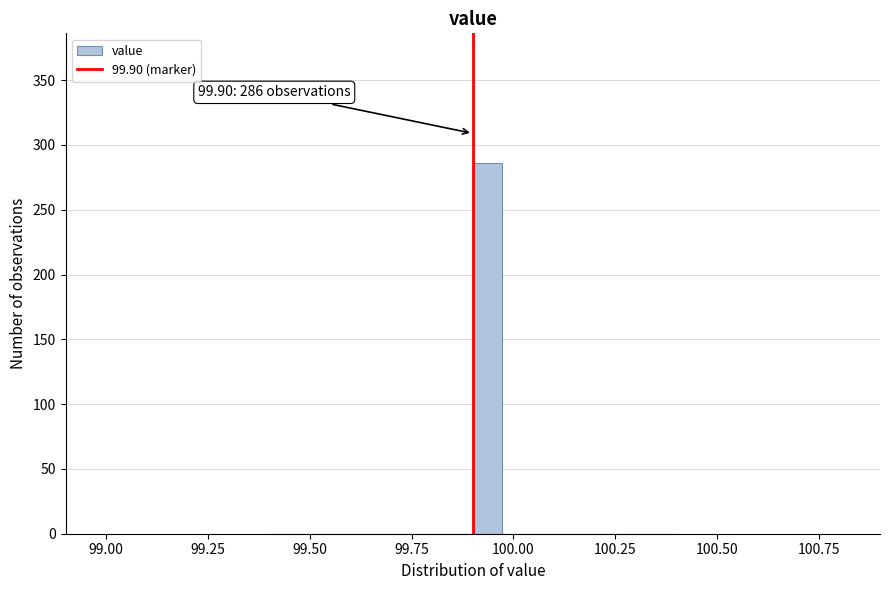

Read against the x-axis, roughly where is the centre of the tallest bar?

99.95